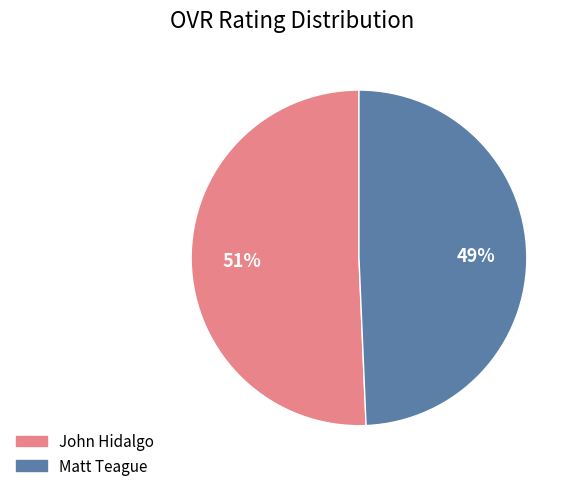

Is the sum of Matt Teague and John Hidalgo greater than half?

Yes